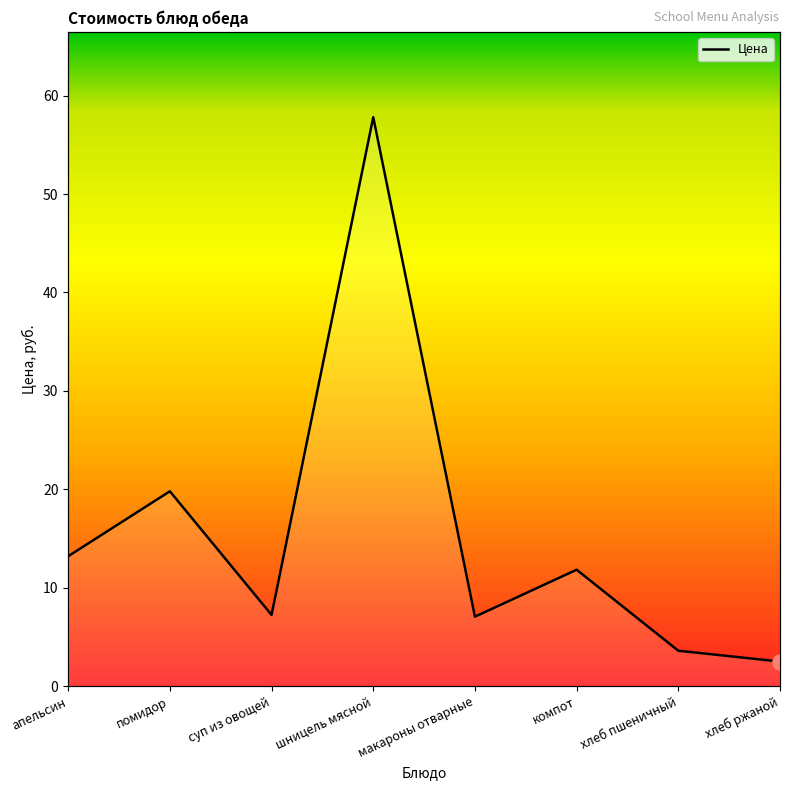

Approximately how many times larger is the value at хлеб ржаной compared to хлеб пшеничный?

0.7